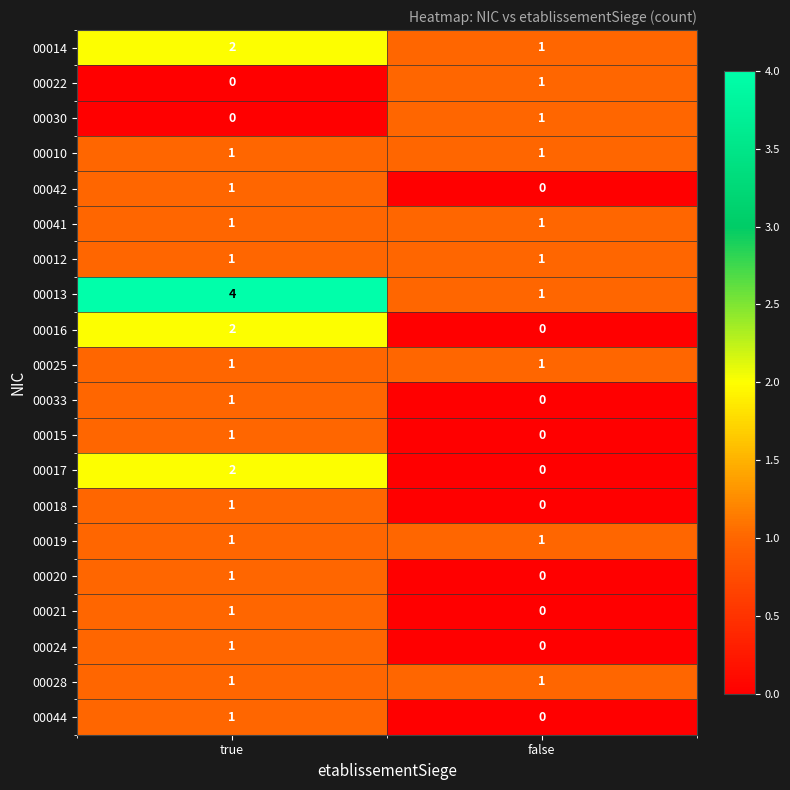

What is the difference between the highest and lowest values at false?

1